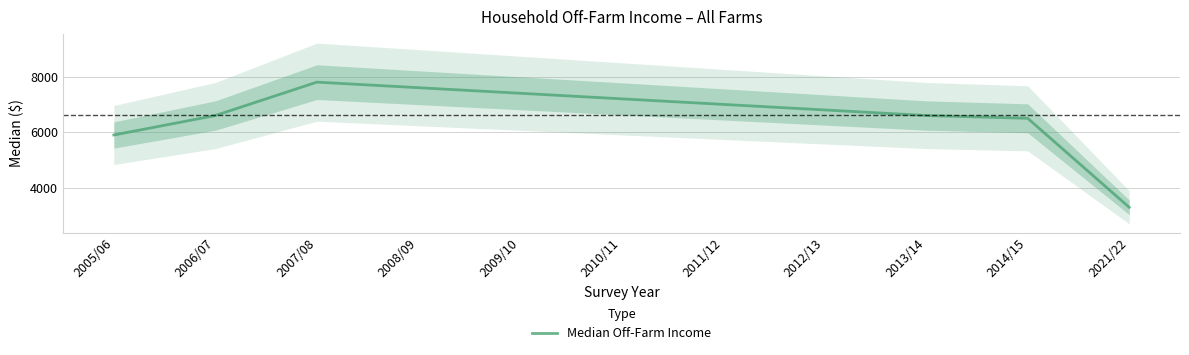

The chart shows a value of 5232 at 2021/22. True or false?

False